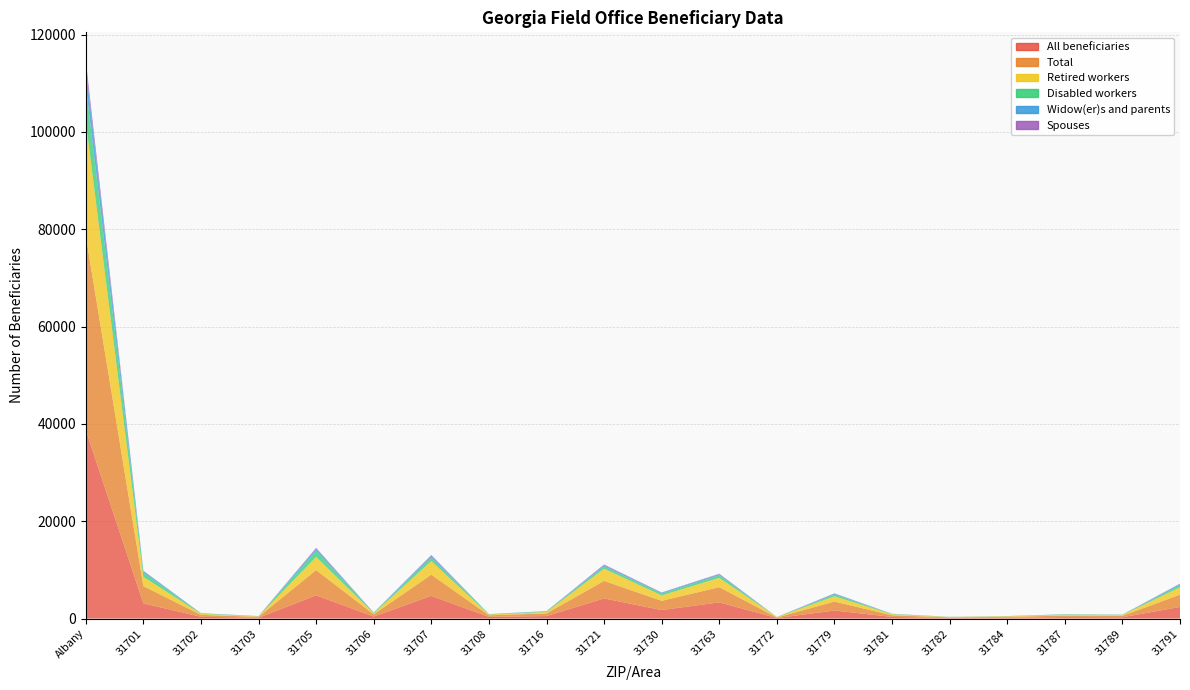

Reading right to left, transcribe all the data shown in this chart.

All beneficiaries: 31791=2393	31789=264	31787=298	31784=170	31782=124	31781=334	31779=1659	31772=109	31763=3329	31730=1747	31721=4135	31716=512	31708=340	31707=4667	31706=411	31705=4769	31703=175	31702=356	31701=3125	Albany=38756
Total: 31791=2520	31789=285	31787=310	31784=180	31782=120	31781=335	31779=1830	31772=110	31763=3120	31730=1895	31721=3605	31716=540	31708=330	31707=4355	31706=455	31705=5190	31703=180	31702=395	31701=3545	Albany=39925
Retired workers: 31791=1505	31789=180	31787=160	31784=115	31782=75	31781=205	31779=1080	31772=75	31763=1910	31730=1115	31721=2505	31716=285	31708=150	31707=2790	31706=200	31705=2720	31703=85	31702=220	31701=1895	Albany=23475
Disabled workers: 31791=430	31789=45	31787=85	31784=30	31782=20	31781=60	31779=355	31772=10	31763=515	31730=370	31721=425	31716=135	31708=70	31707=690	31706=135	31705=1190	31703=55	31702=85	31701=855	Albany=7475
Widow(er)s and parents: 31791=245	31789=20	31787=30	31784=15	31782=10	31781=30	31779=195	31772=10	31763=240	31730=180	31721=265	31716=45	31708=25	31707=415	31706=25	31705=465	31703=10	31702=40	31701=330	Albany=3720
Spouses: 31791=85	31789=15	31787=5	31784=5	31782=5	31781=15	31779=60	31772=10	31763=100	31730=55	31721=170	31716=10	31708=5	31707=140	31706=10	31705=190	31703=5	31702=10	31701=75	Albany=1375